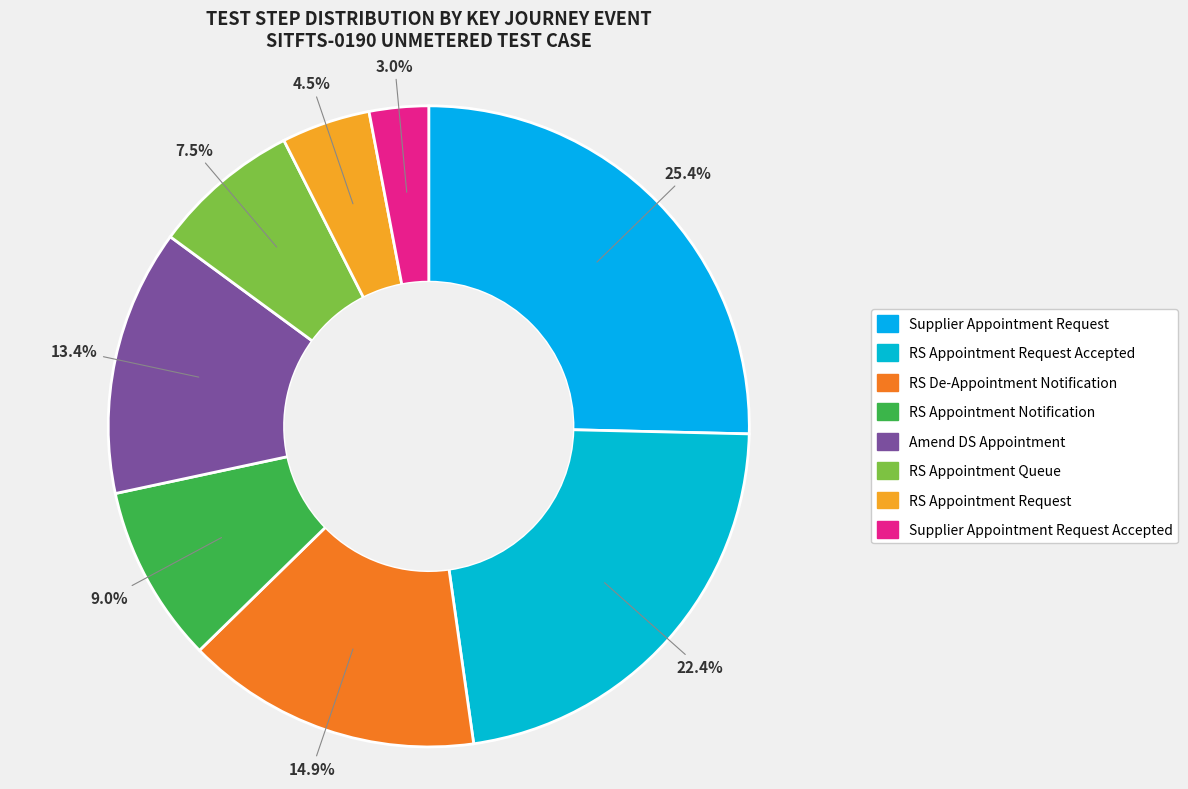

How many segments does this pie chart have?

8